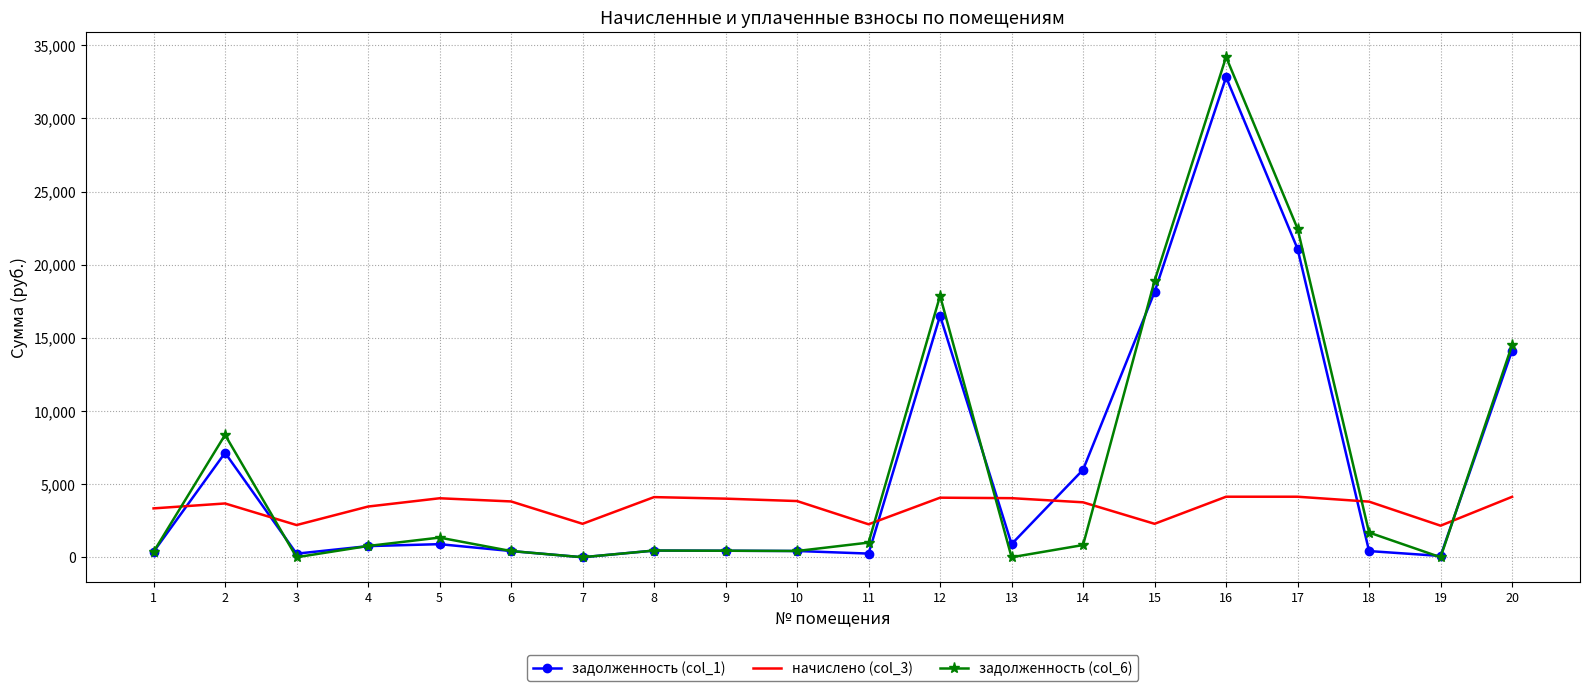

True or false: задолженность (col_6) has more than 0 points higher than both neighbors.

True